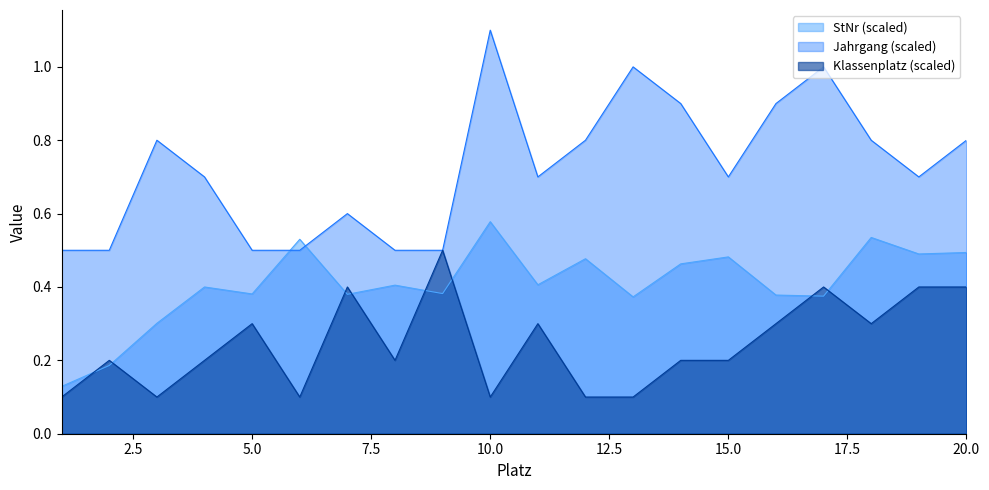

Which series ends up on top after the final intersection of Jahrgang and StNr?

Jahrgang